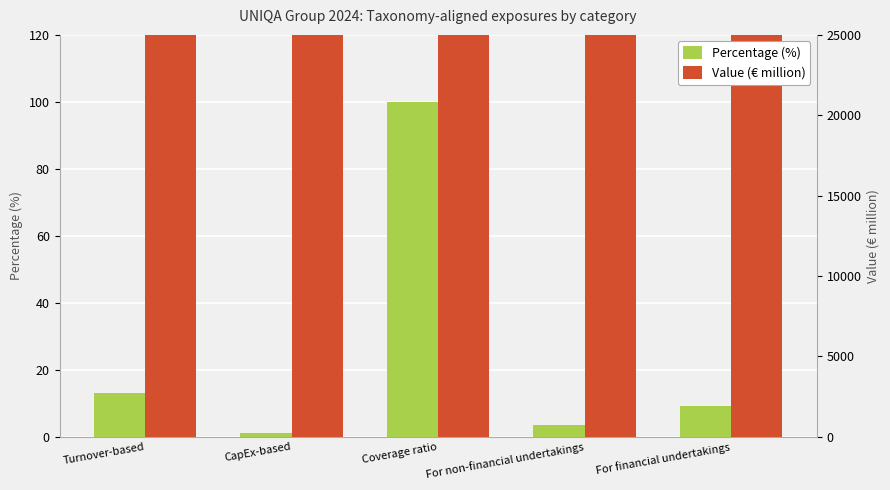

Which label corresponds to the smallest value in the chart?

CapEx-based